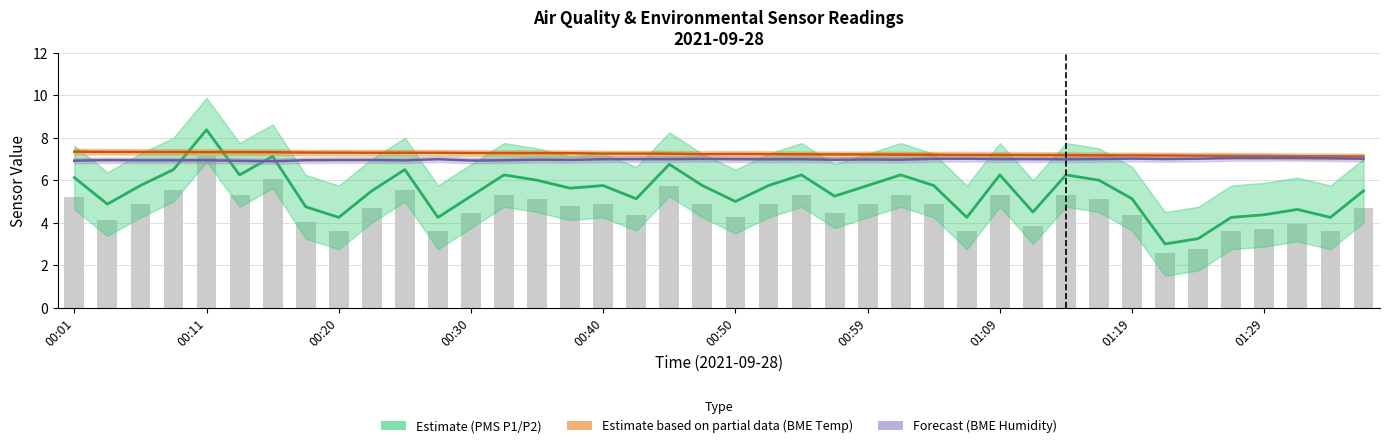

Does the chart contain any negative values?

No